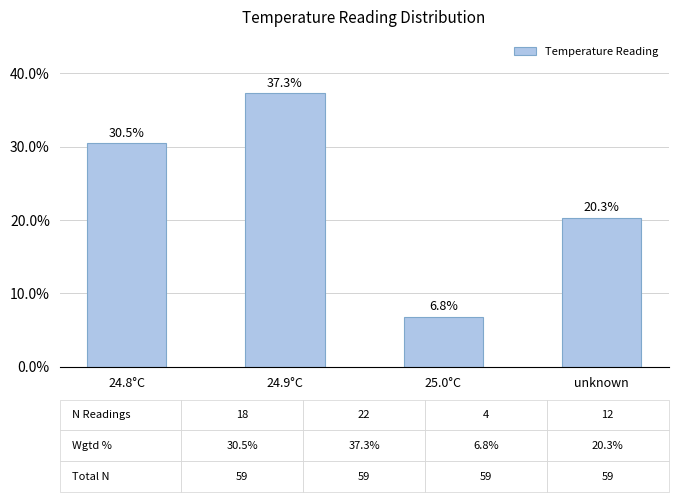

What is the minimum value shown in the chart?

6.8